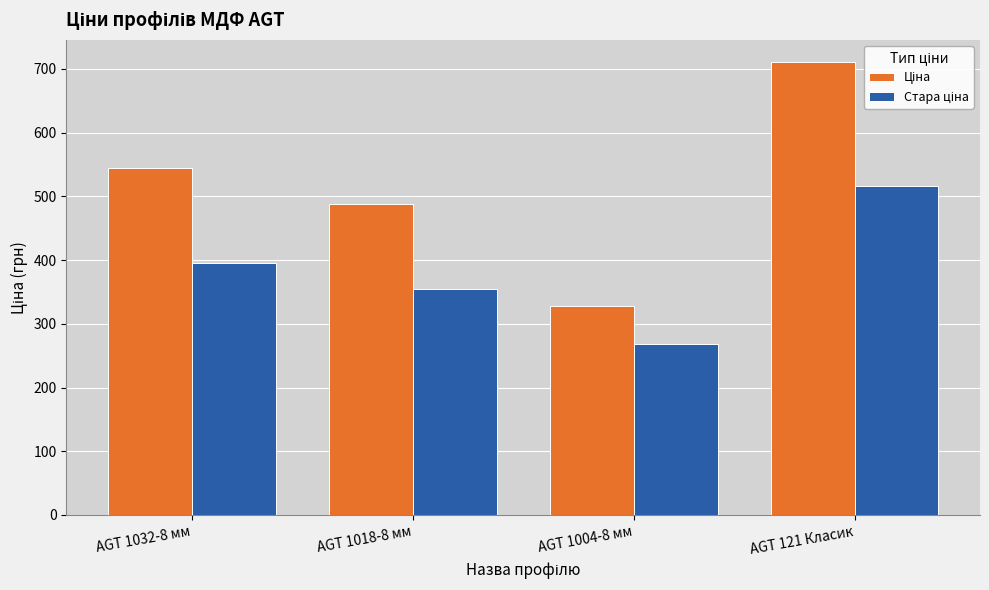

Are the bars horizontal?

No